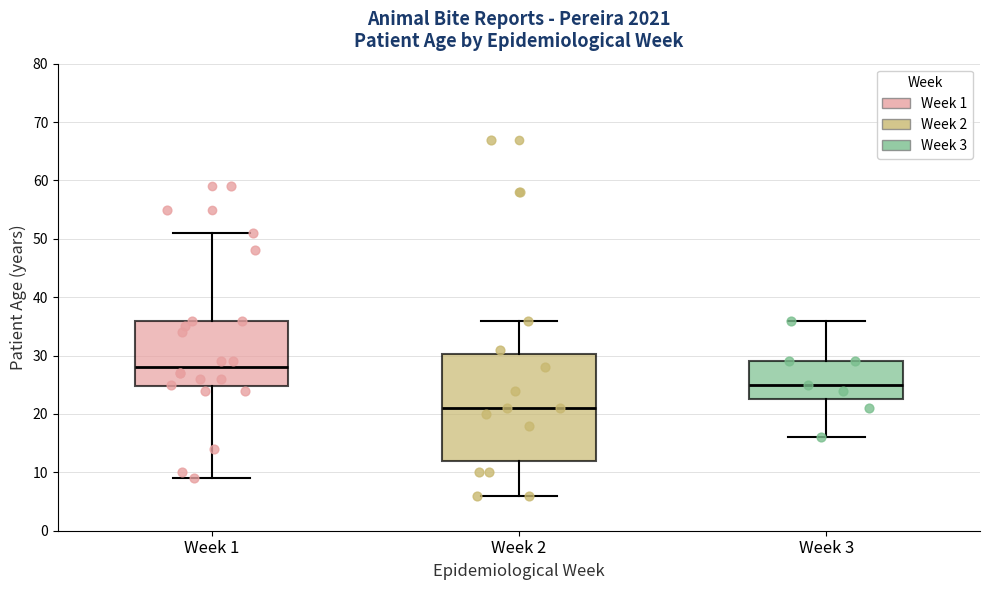

Reading left to right, transcribe this box plot: for each box, give where its median line is, the range the box spans, and where its two whiskers end, as read against the y-axis. The values are not printed on the chart, so give them approximately, as read against the axis.

Week 1: median 28, box 25 to 36, whiskers 9 to 51
Week 2: median 21, box 12 to 30, whiskers 6 to 36
Week 3: median 25, box 23 to 29, whiskers 16 to 36